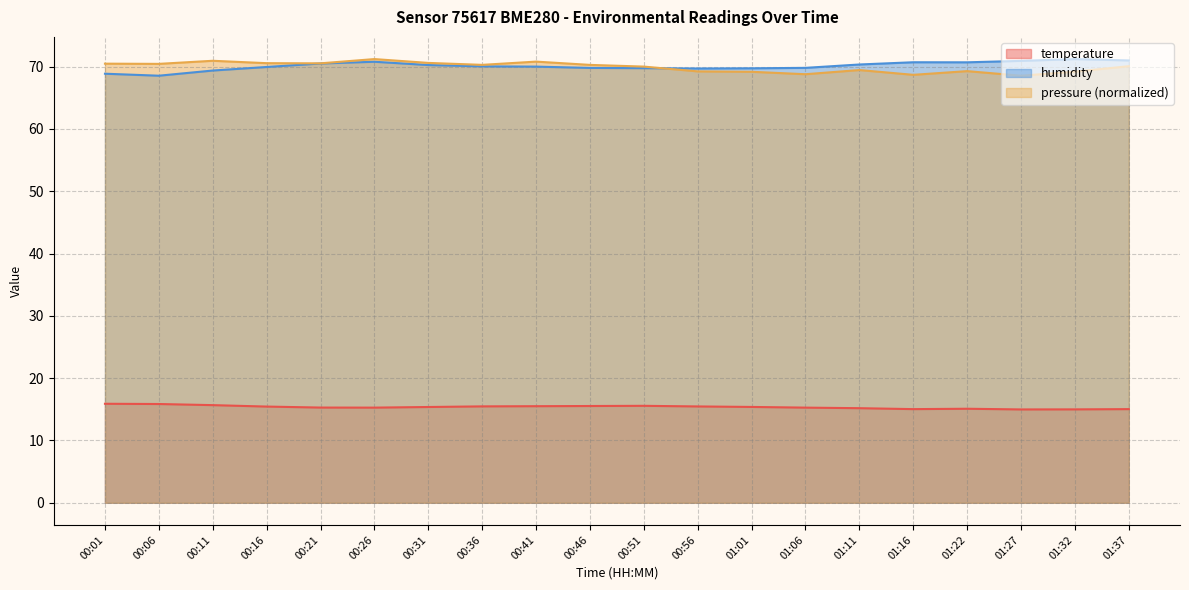

True or false: humidity and temperature cross at least once.

False